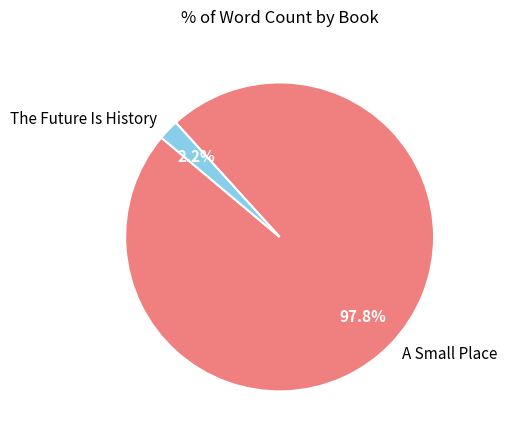

What percentage do A Small Place and The Future Is History together represent?

100.0%